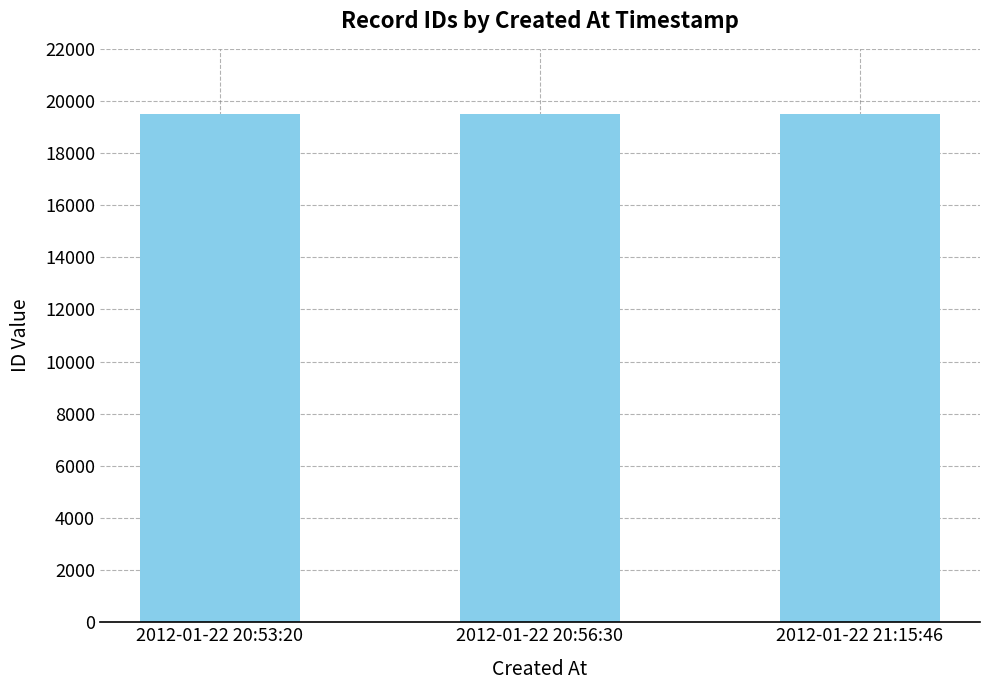

Approximately how many times larger is the value at 2012-01-22 20:56:30 compared to 2012-01-22 20:53:20?

1.0